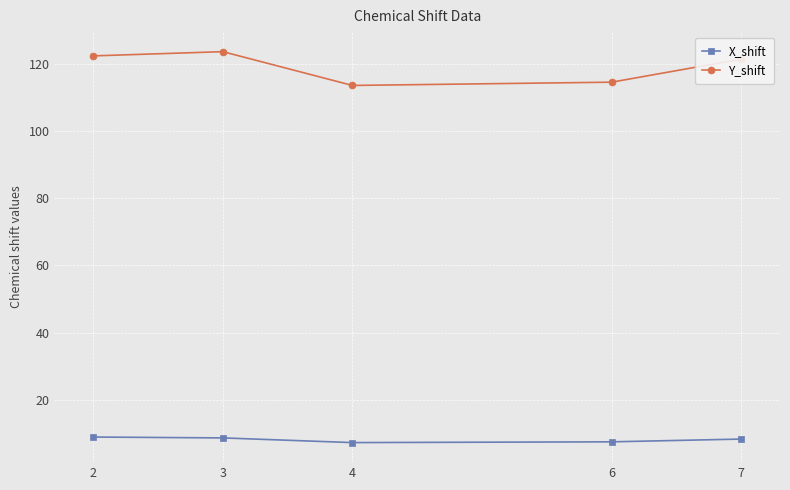

Is the value of X_shift at 6 greater than the value of Y_shift at 2?

No